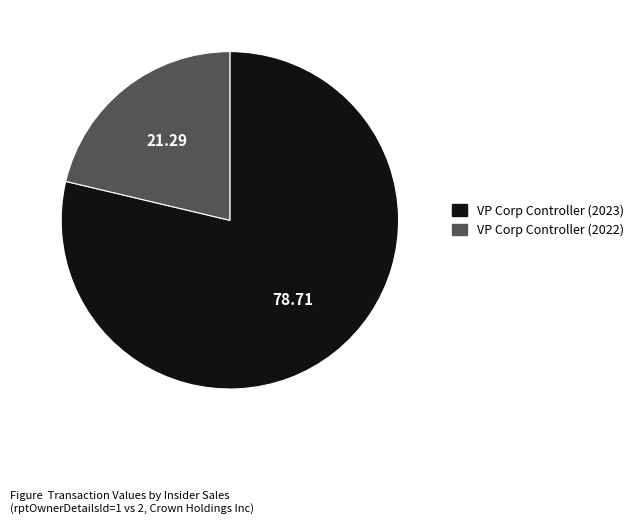

Which slice is the smallest?

VP Corp Controller (2022)